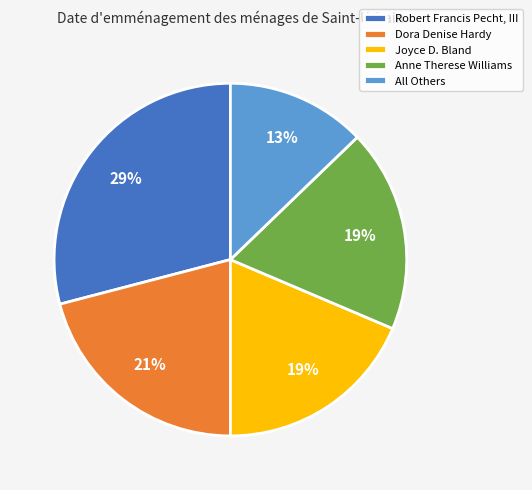

What percentage is the Robert Francis Pecht, III slice, to the nearest percent?

29%